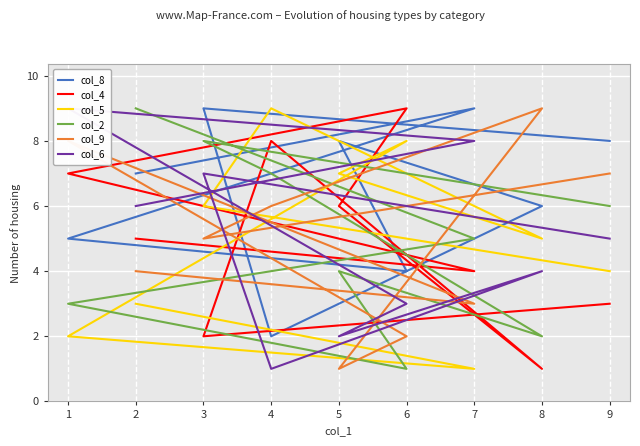

What is the value of the col_5 point at the 6th from the left?

8